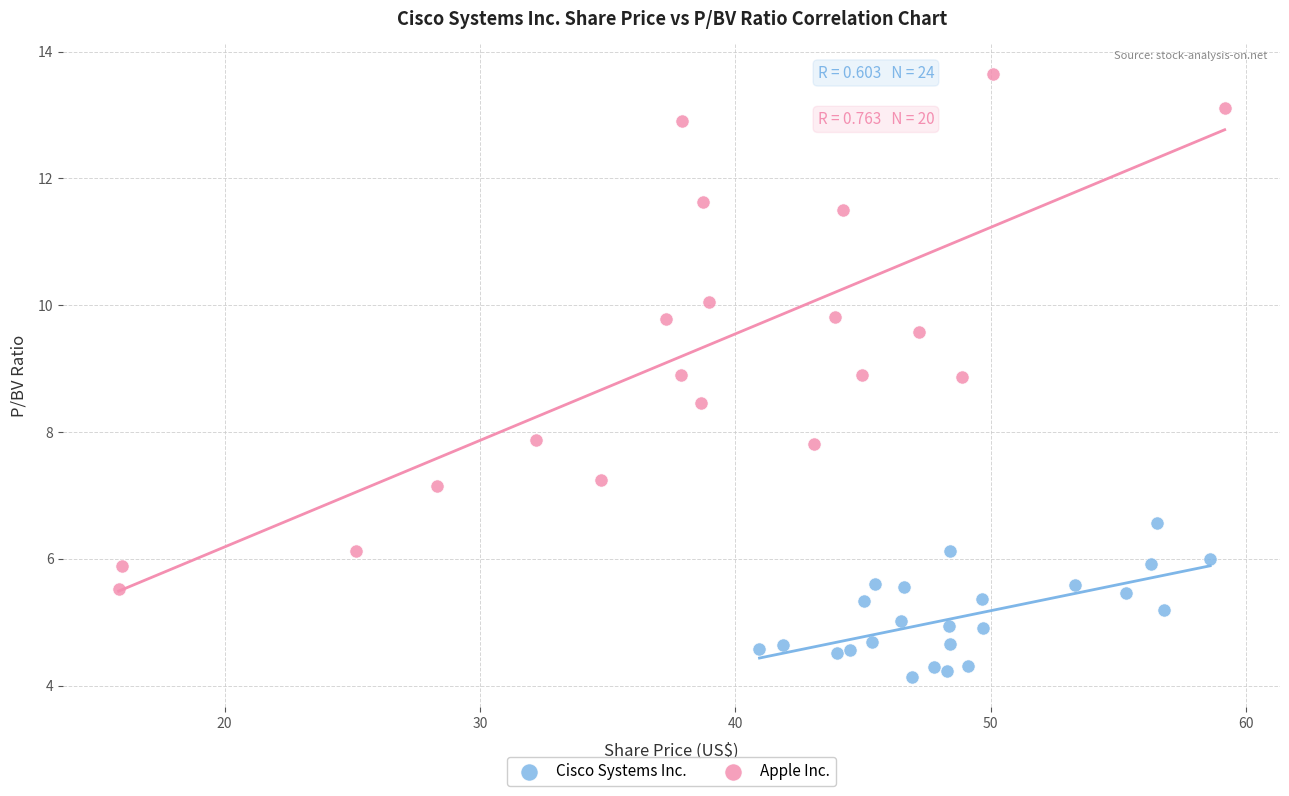

Which series contains the highest Y value?

Apple Inc.